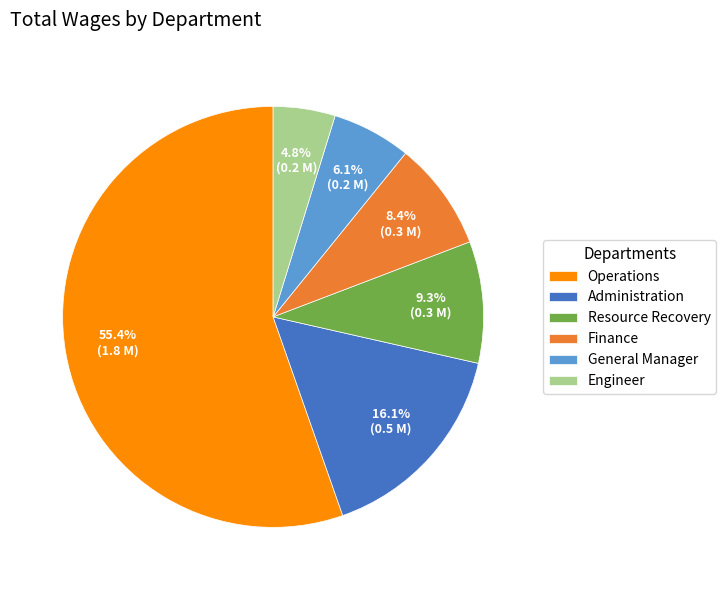

Count the number of slices in the pie.

6